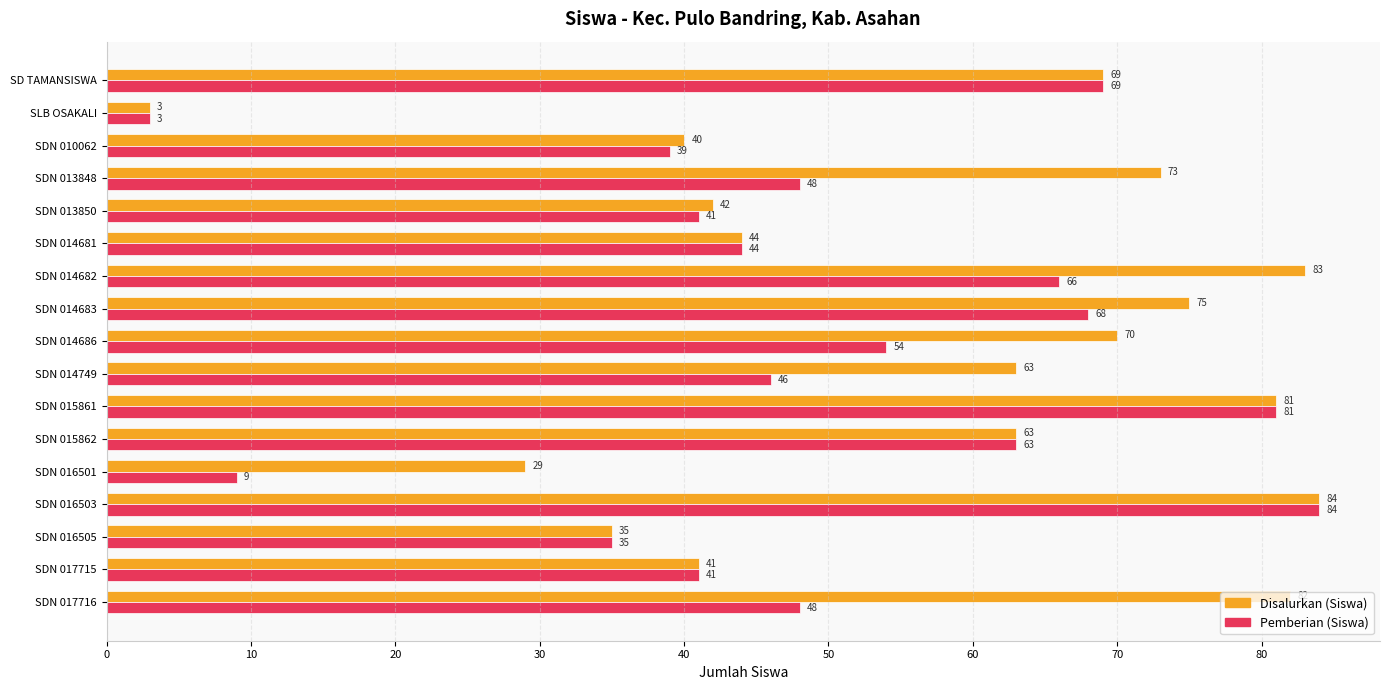

List the series in order of their overall mean, highest first.

Disalurkan (Siswa), Pemberian (Siswa)